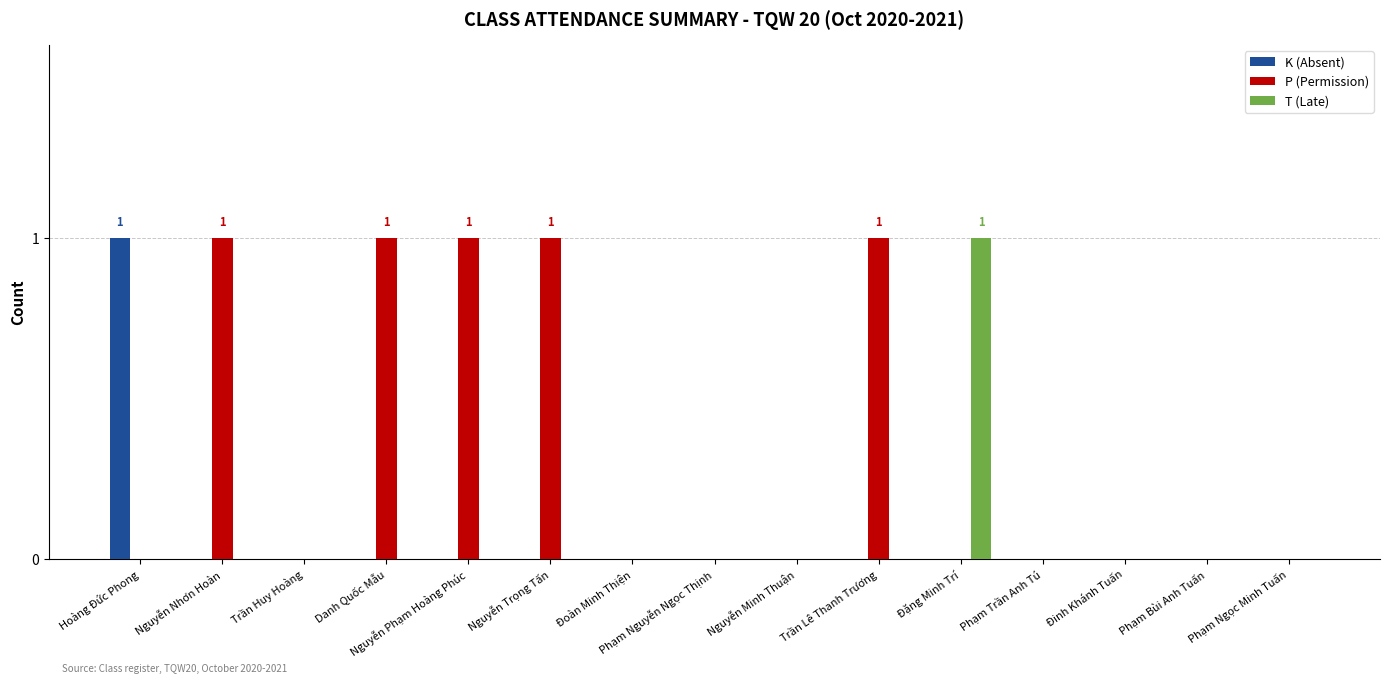

True or false: K (Absent) has a value of -1 at Đặng Minh Trí.

False